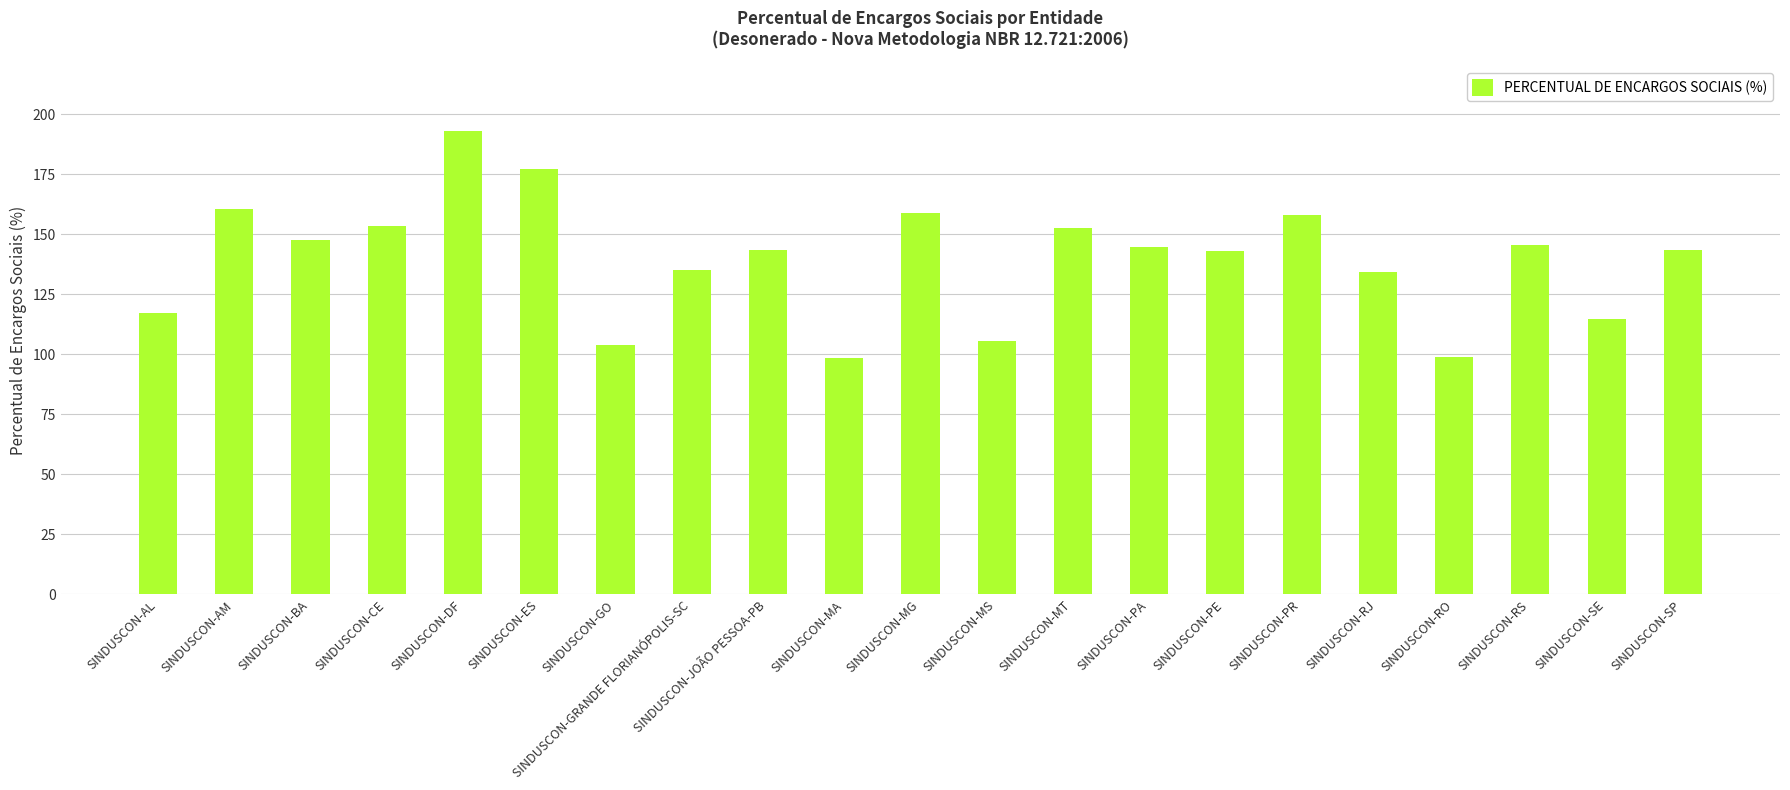

What is the difference between the values at SINDUSCON-GRANDE FLORIANÓPOLIS-SC and SINDUSCON-MS?

29.8